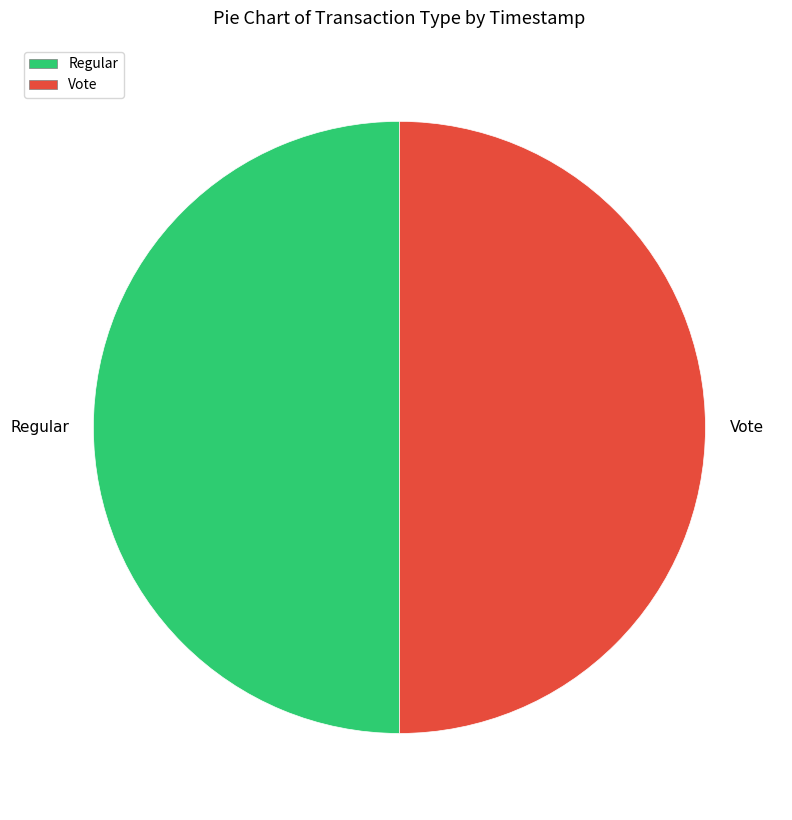

How many segments does this pie chart have?

2